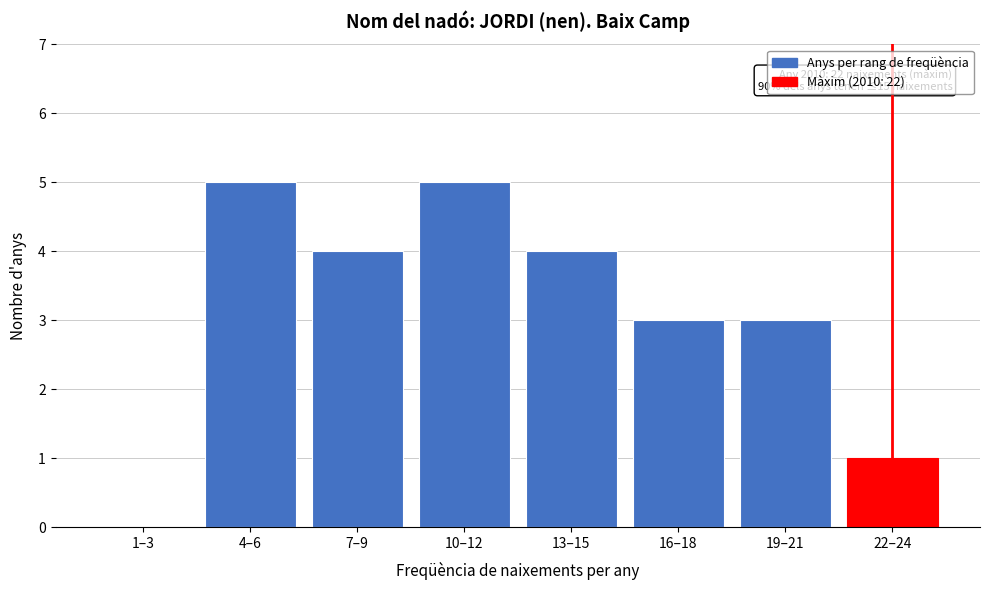

Reading right to left, extract all data points from this chart.

22–24=1	19–21=3	16–18=3	13–15=4	10–12=5	7–9=4	4–6=5	1–3=0